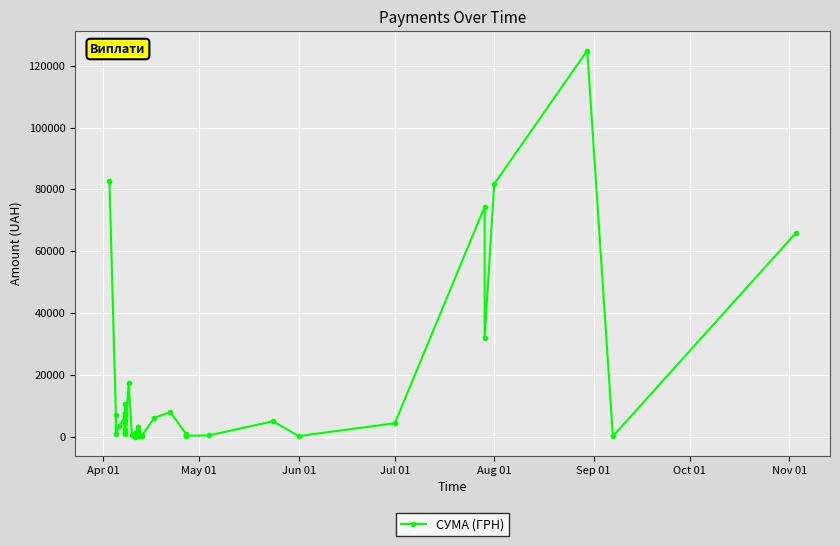

Is this an area chart (filled region under the line)?

No